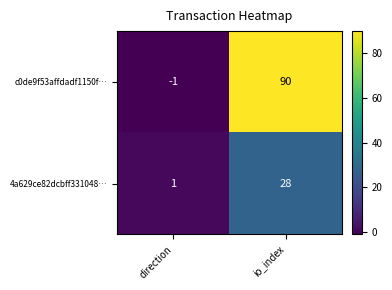

What is the greatest value displayed?

90